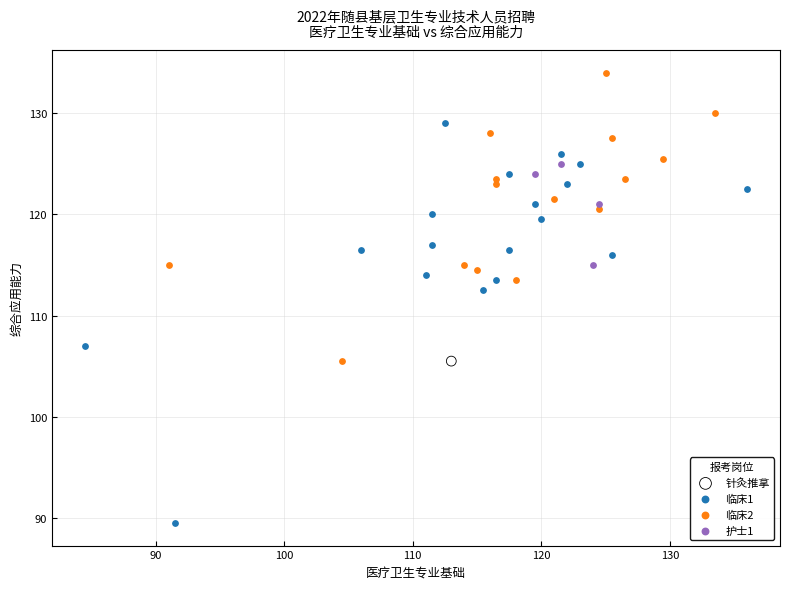

What are all the series names shown in the legend?

针灸推拿, 临床1, 临床2, 护士1